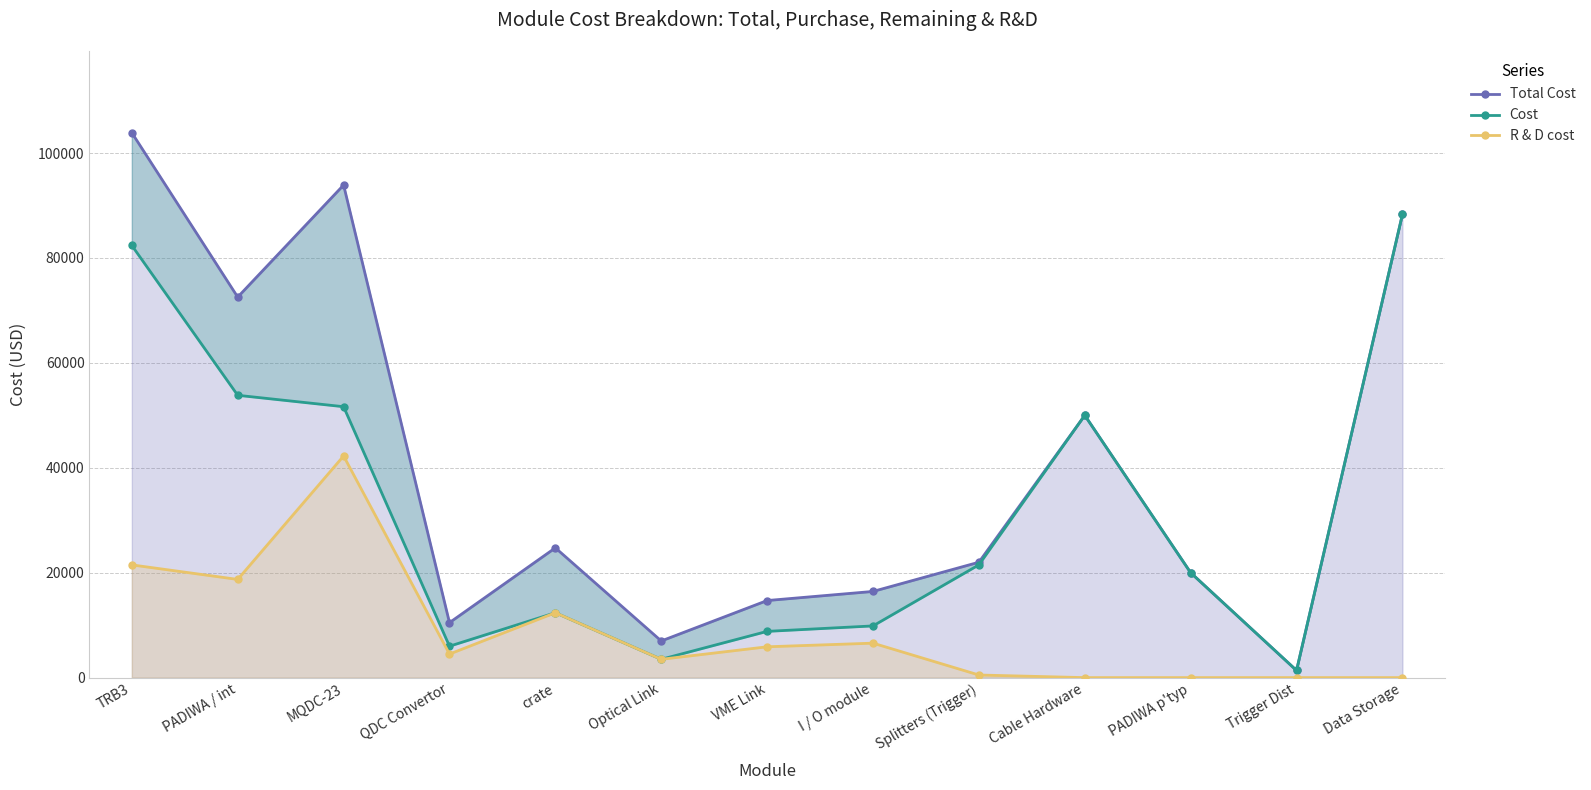

How many data points in Total Cost are above 22000?

6